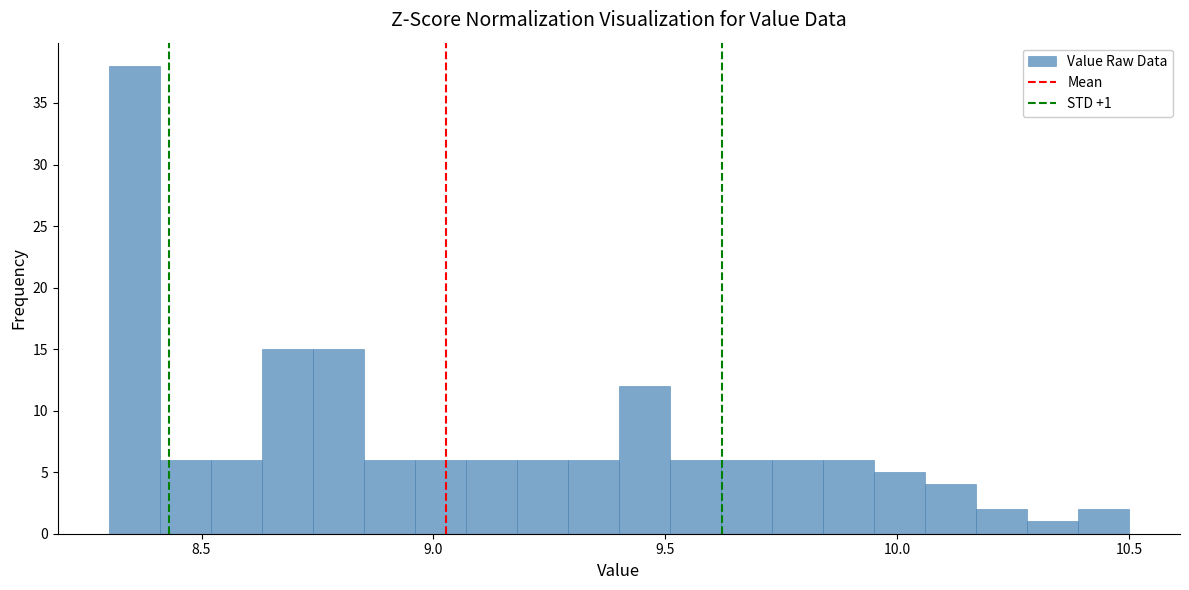

Around what value on the x-axis is the tallest bar? Give the approximate position of its centre, as read against the axis.

8.35